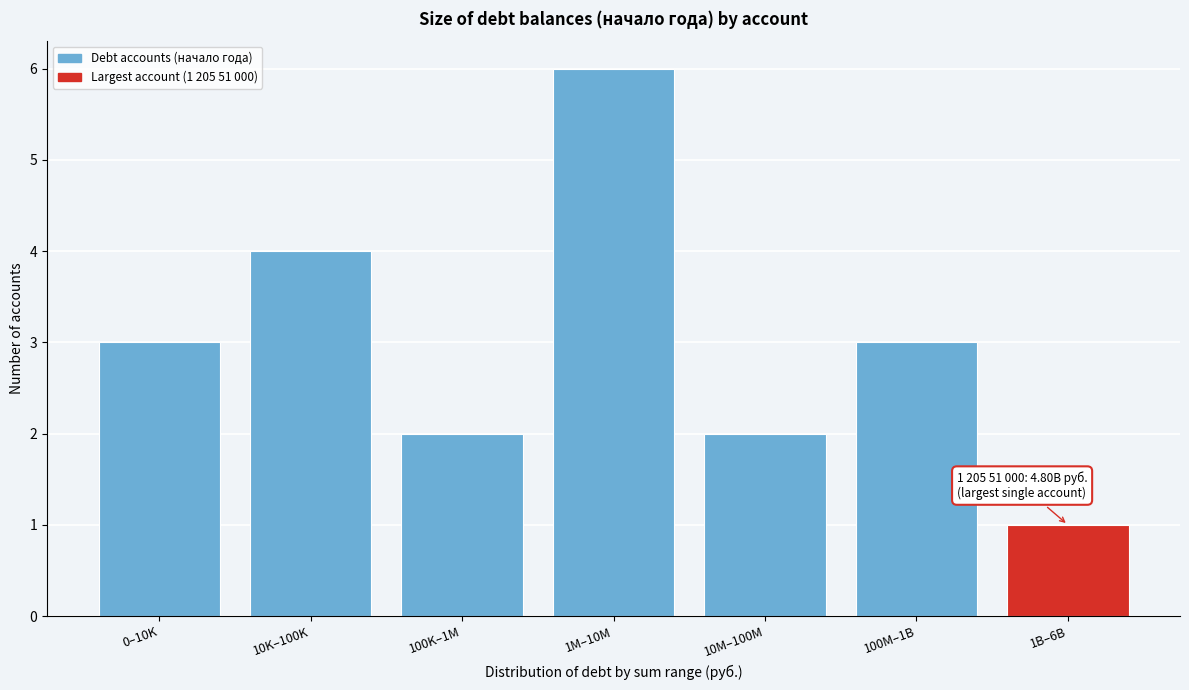

Reading left to right, list all the values displayed in this chart.

0–10K=3	10K–100K=4	100K–1M=2	1M–10M=6	10M–100M=2	100M–1B=3	1B–6B=1